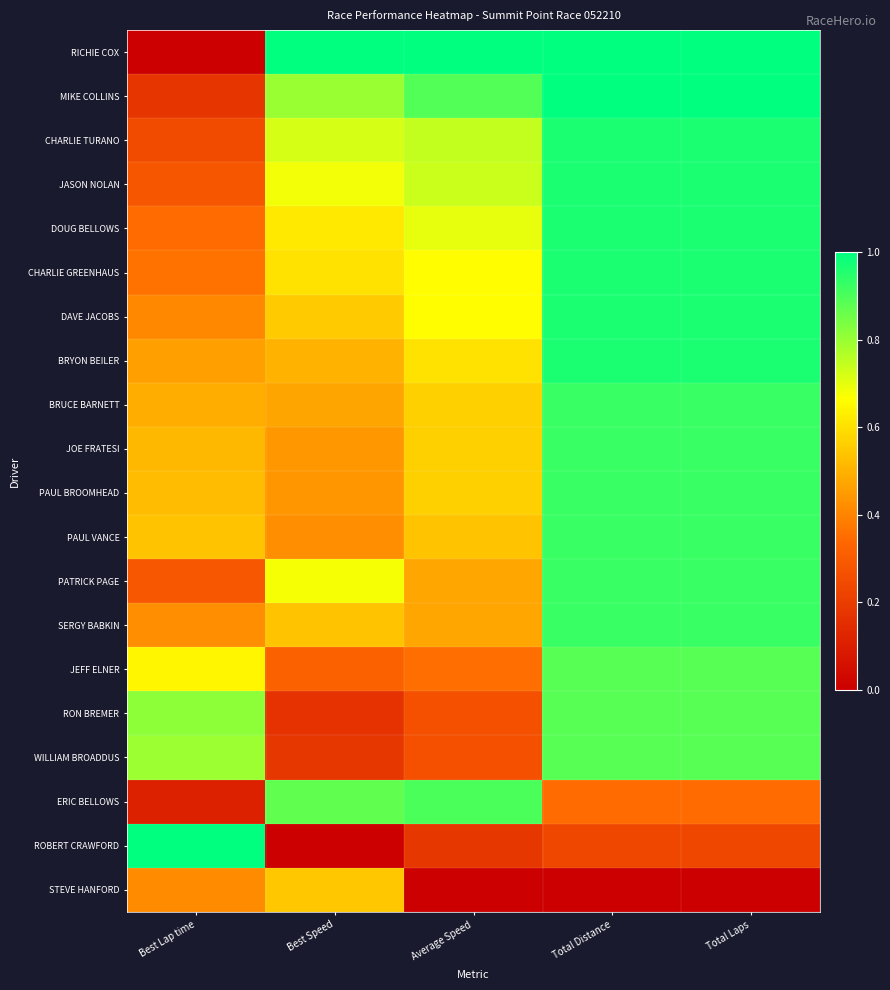

Rank the series at Average Speed from lowest to highest value.

STEVE HANFORD, ROBERT CRAWFORD, WILLIAM BROADDUS, RON BREMER, JEFF ELNER, SERGY BABKIN, PATRICK PAGE, PAUL VANCE, PAUL BROOMHEAD, JOE FRATESI, BRUCE BARNETT, BRYON BEILER, DAVE JACOBS, CHARLIE GREENHAUS, DOUG BELLOWS, JASON NOLAN, CHARLIE TURANO, MIKE COLLINS, ERIC BELLOWS, RICHIE COX